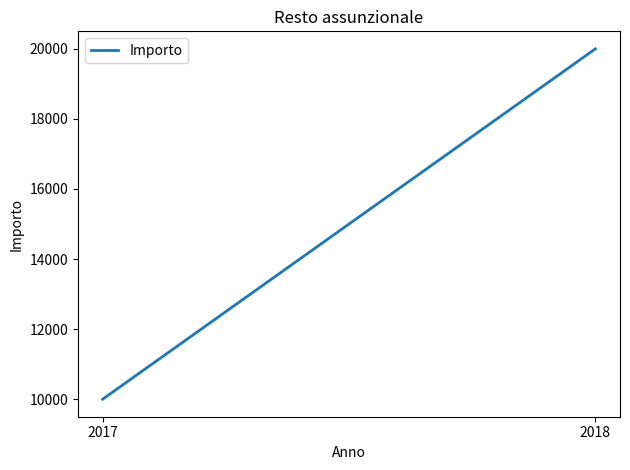

What is the change in value from 2017 to 2018?

+10000